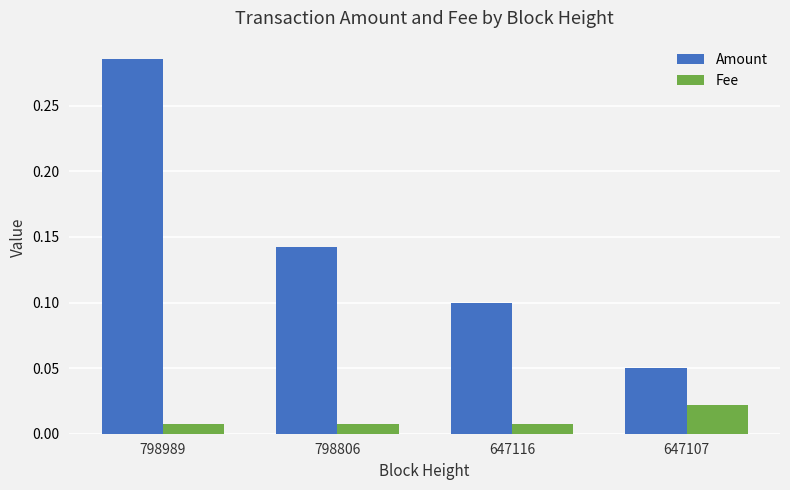

At which category is the sum across all series the highest?

798989